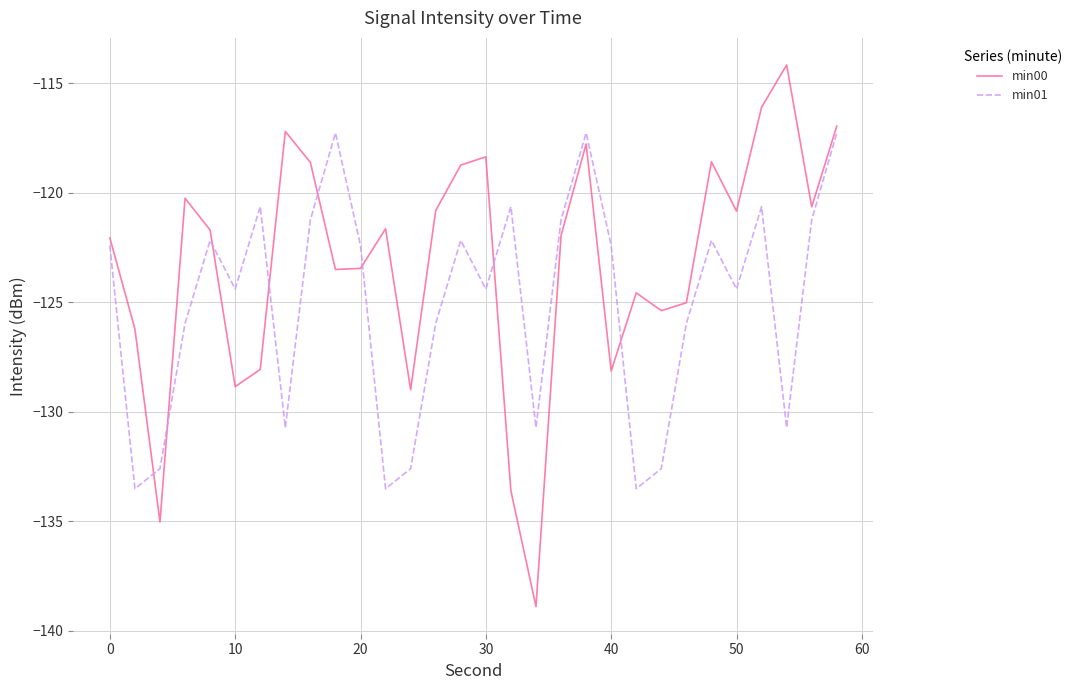

How many interior local valleys does the min00 series have?

9